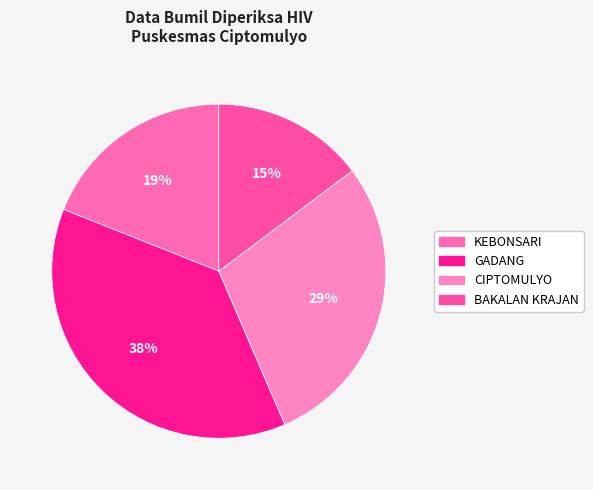

To the nearest percent, what is the difference between the largest and smallest slice percentages?

23%